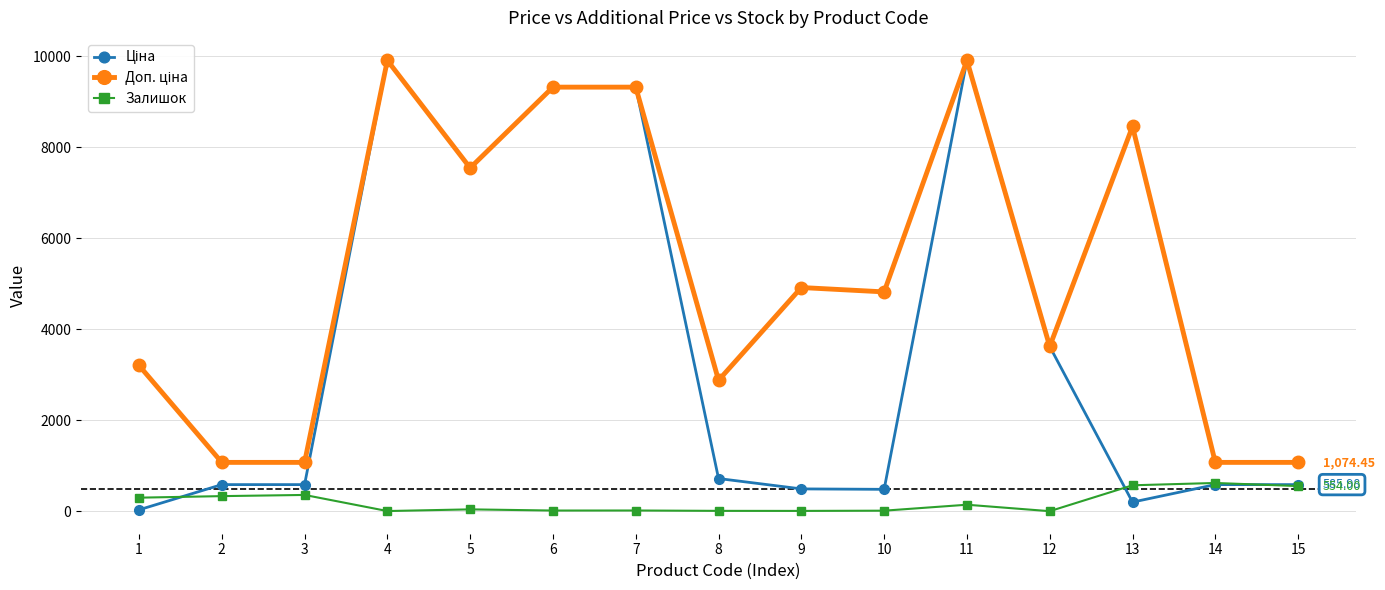

True or false: Залишок has more than 0 interior local peaks.

True